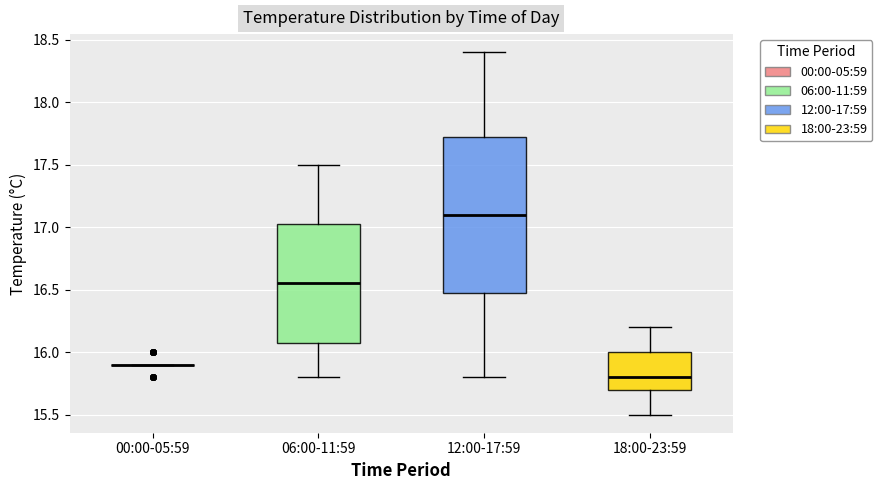

Reading left to right, read every box against the y-axis: the position of its median line, the range the box covers, and the ends of its whiskers. The values are not printed on the chart, so give them approximately, as read against the axis.

00:00-05:59: box collapsed to a line at 15.90, whiskers 15.90 to 15.90
06:00-11:59: median 16.55, box 16.10 to 17.05, whiskers 15.80 to 17.50
12:00-17:59: median 17.10, box 16.50 to 17.75, whiskers 15.80 to 18.40
18:00-23:59: median 15.80, box 15.70 to 16.00, whiskers 15.50 to 16.20